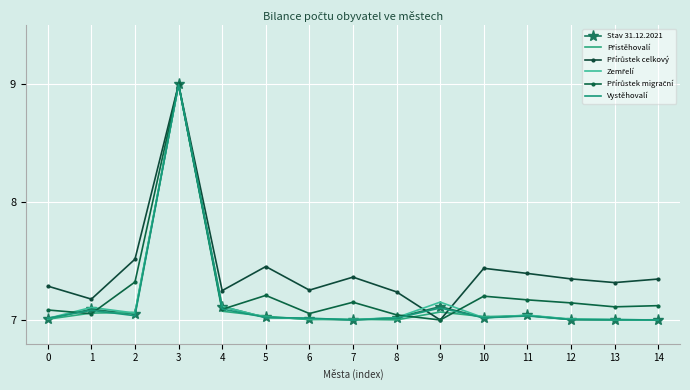

Which series has the widest spread of values?

Stav 31.12.2021